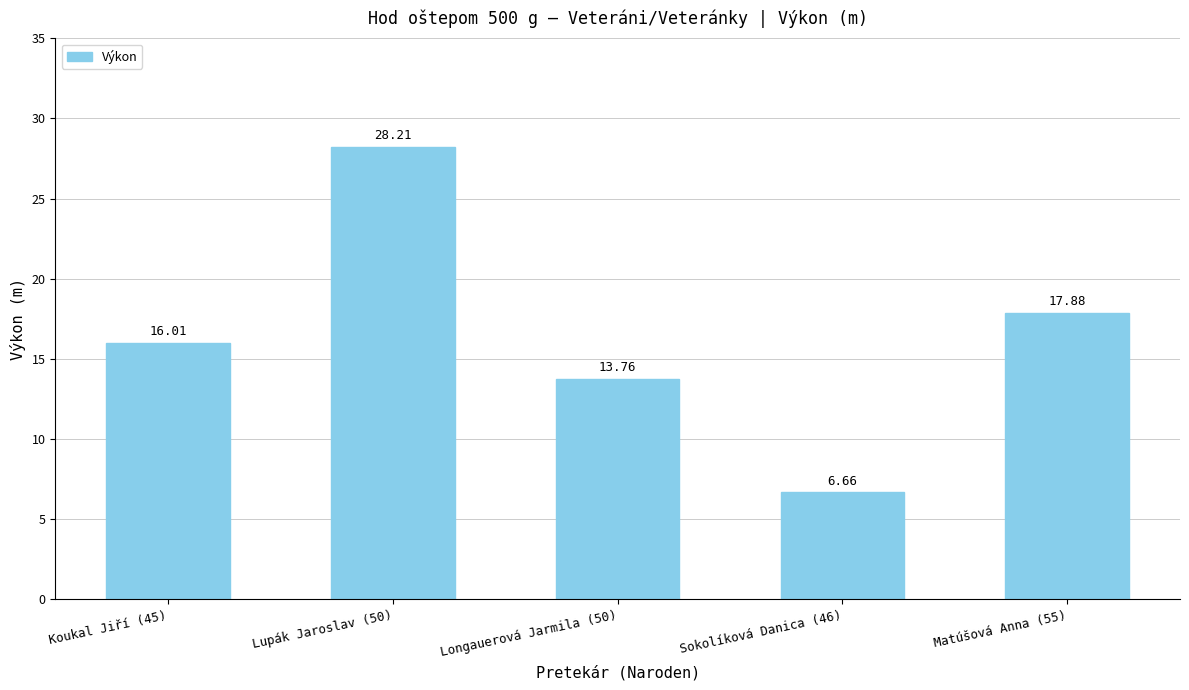

Which has a higher value, Lupák Jaroslav (50) or Koukal Jiří (45)?

Lupák Jaroslav (50)